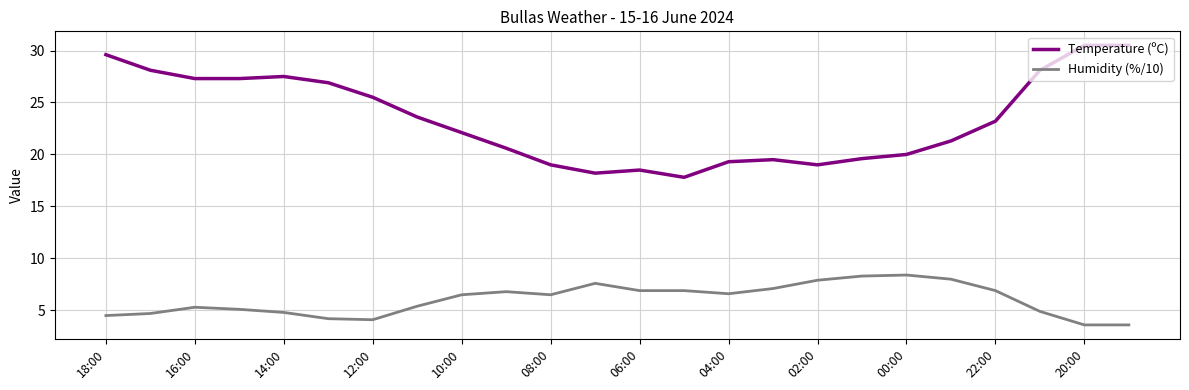

Which series has the largest range (max minus min)?

Temperature (ºC)